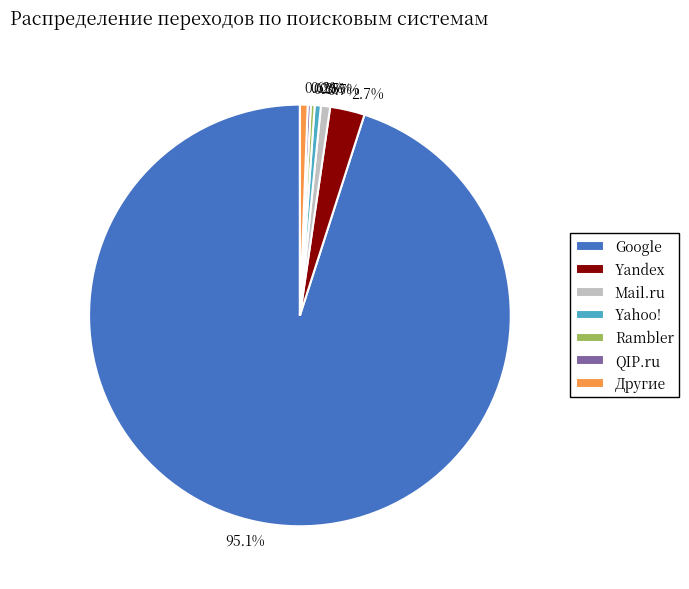

Does 95.1% represent more than half of the total?

Yes